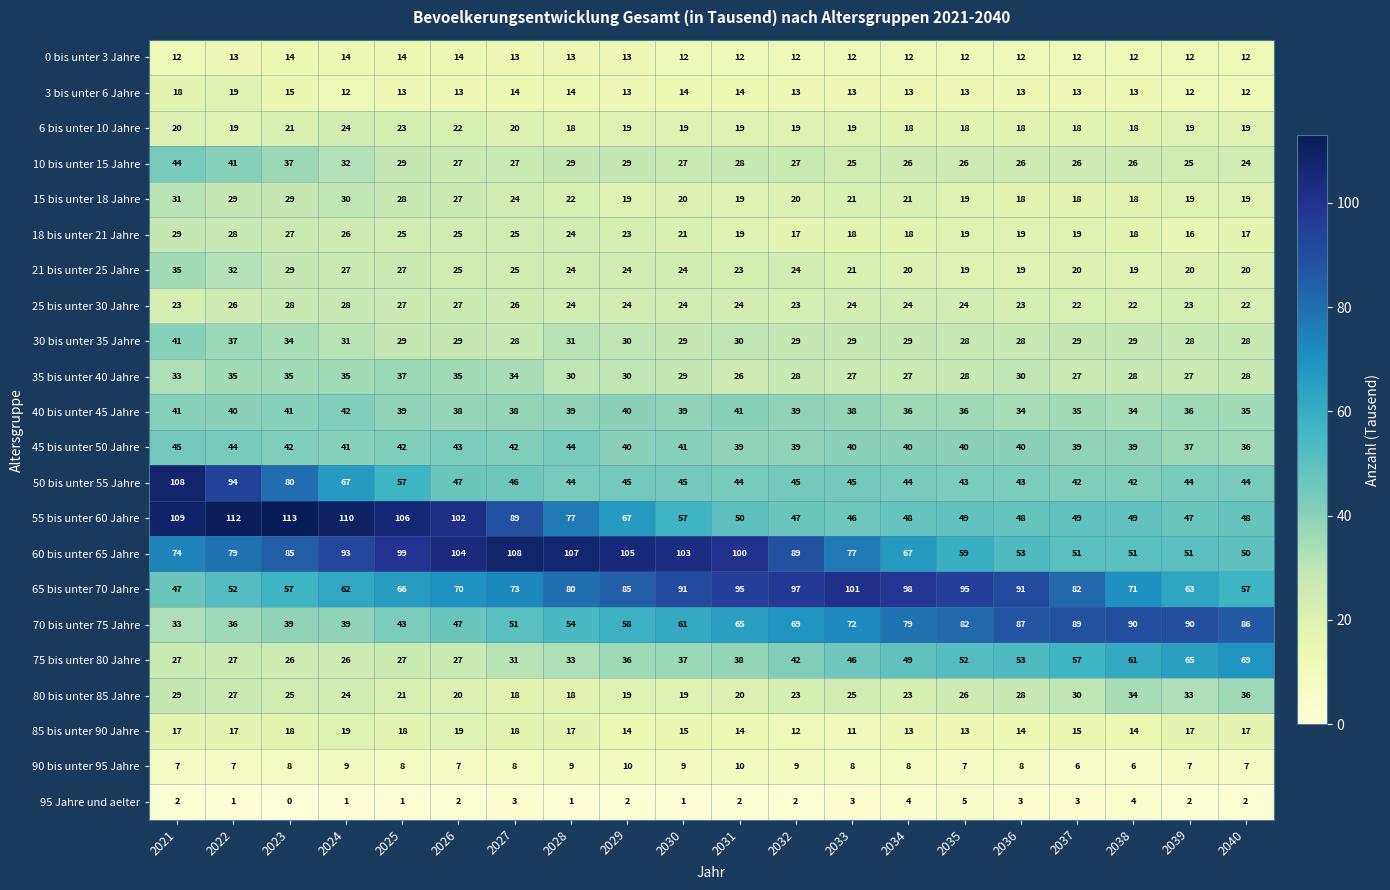

What is the spread (max minus min) of values at 2030?

102